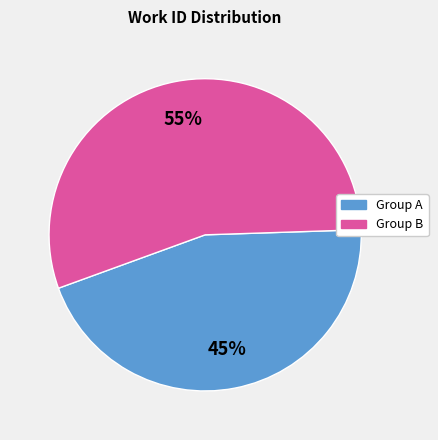

How many segments does this pie chart have?

2